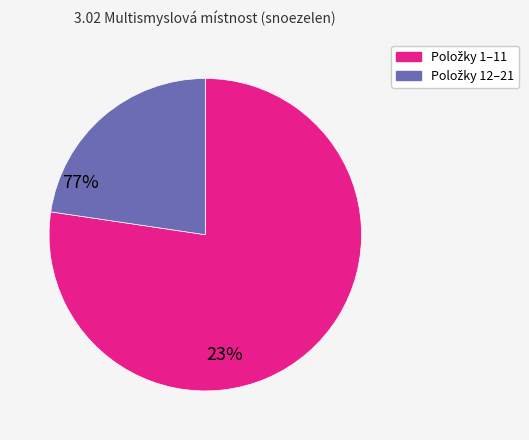

Is there any slice that represents more than half of the pie?

Yes